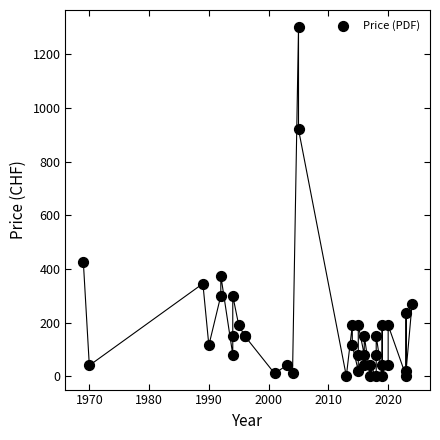

What Y value in the scatter plot is closest to 650?

425